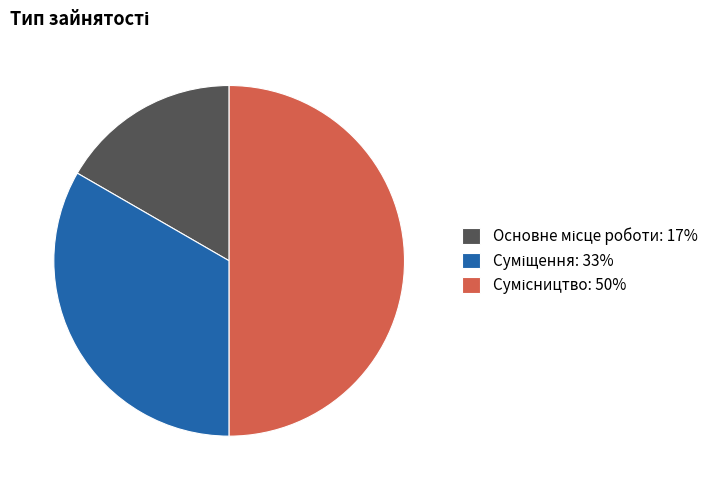

What is the change in value from Основне місце роботи to Суміщення?

+1